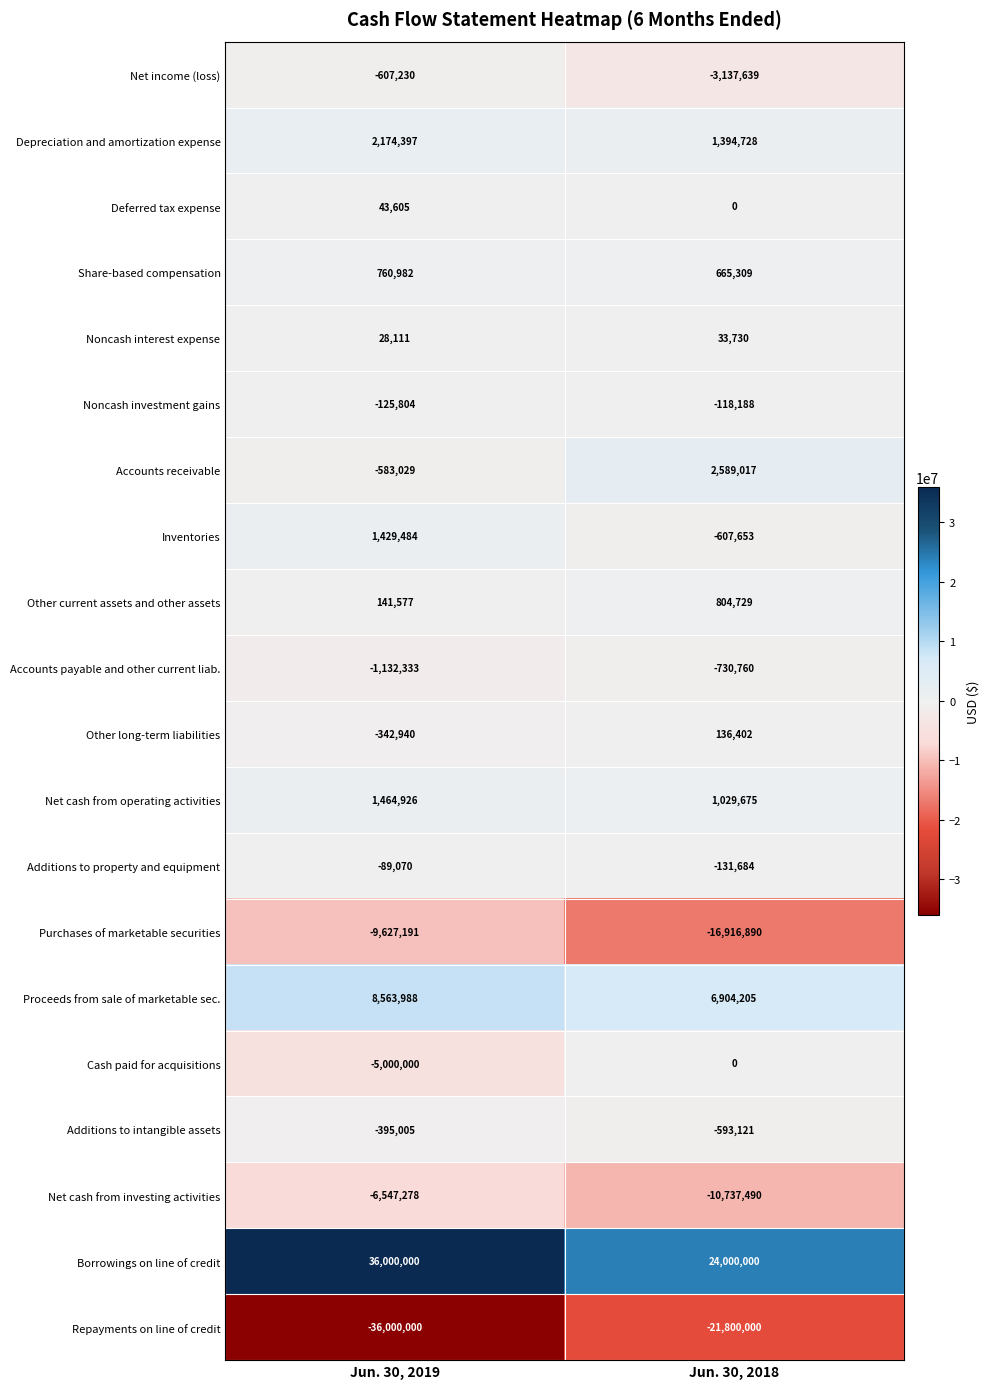

What is the total value across all series at Jun. 30, 2019?

-9842810